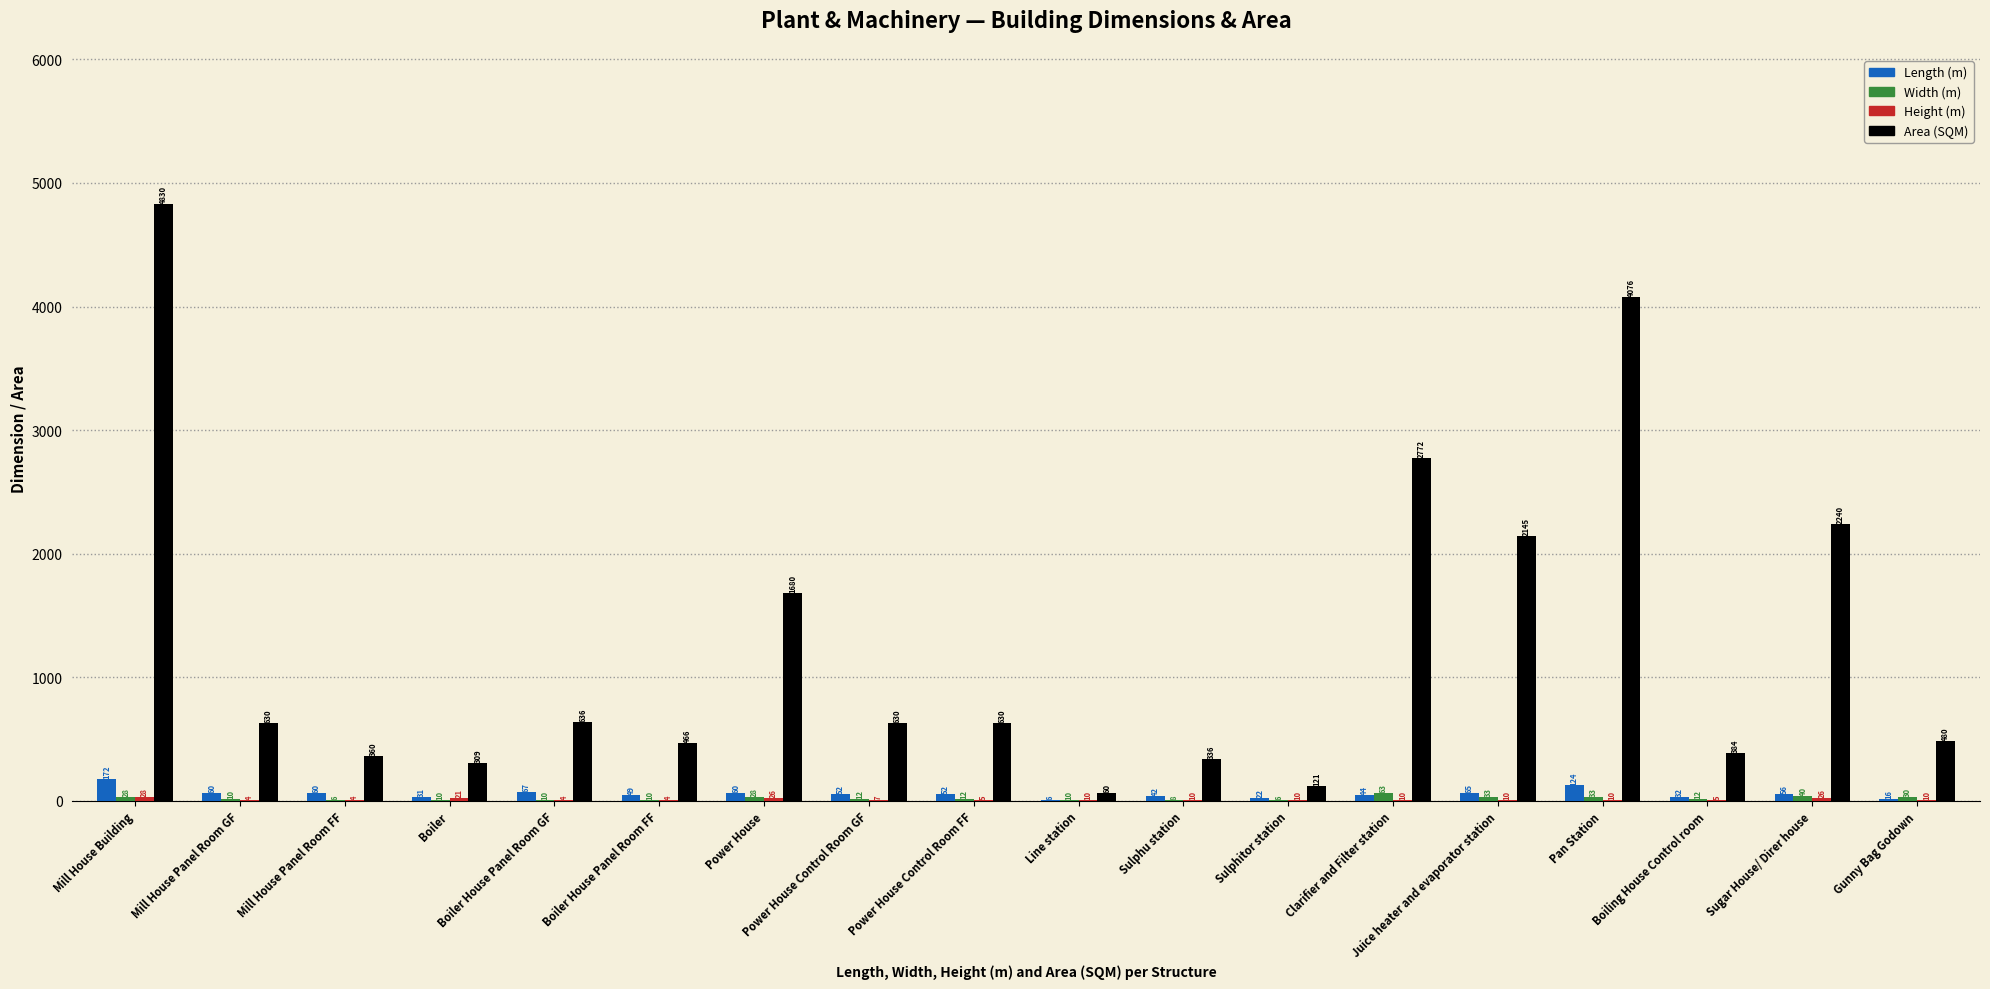

At which label is Length (m) closest to 89?

Boiler House Panel Room GF